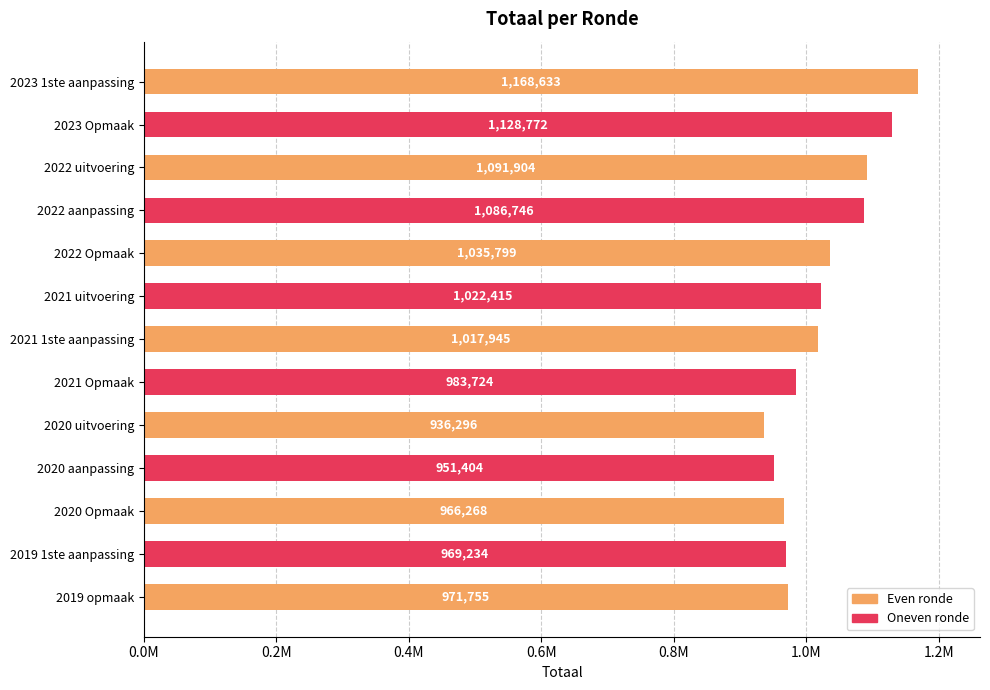

What is the smallest value displayed?

936296